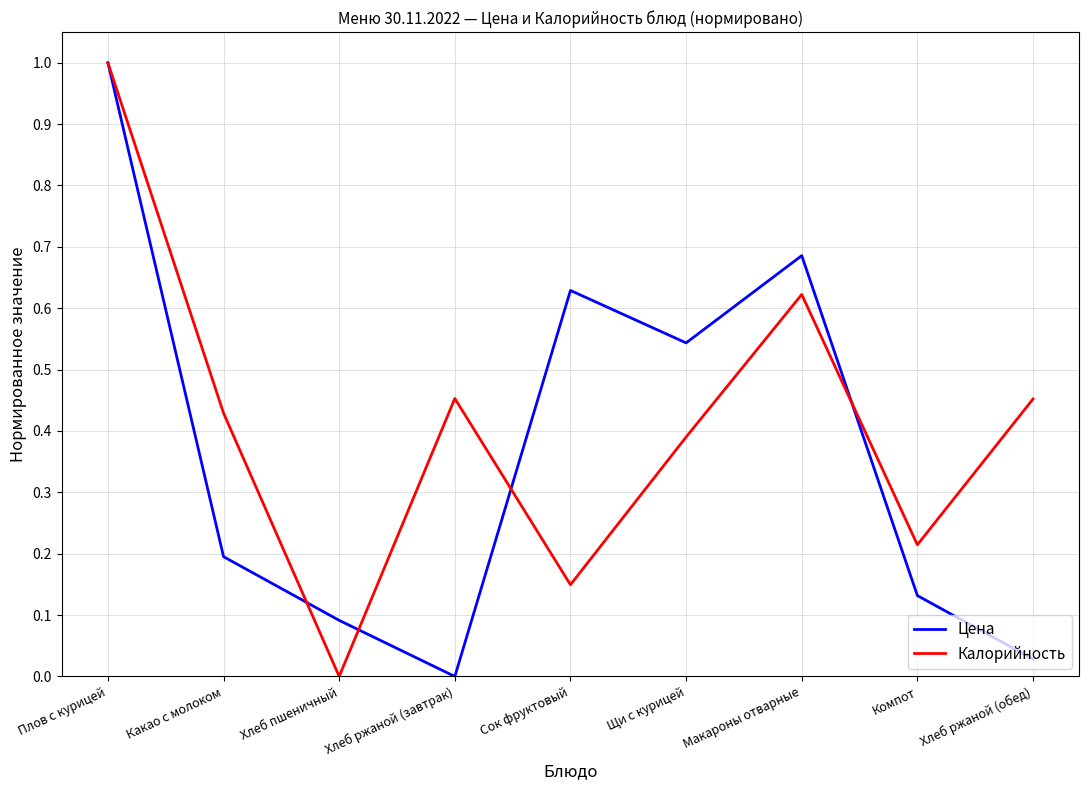

Between Какао с молоком and Компот, which series saw the biggest shift?

Калорийность